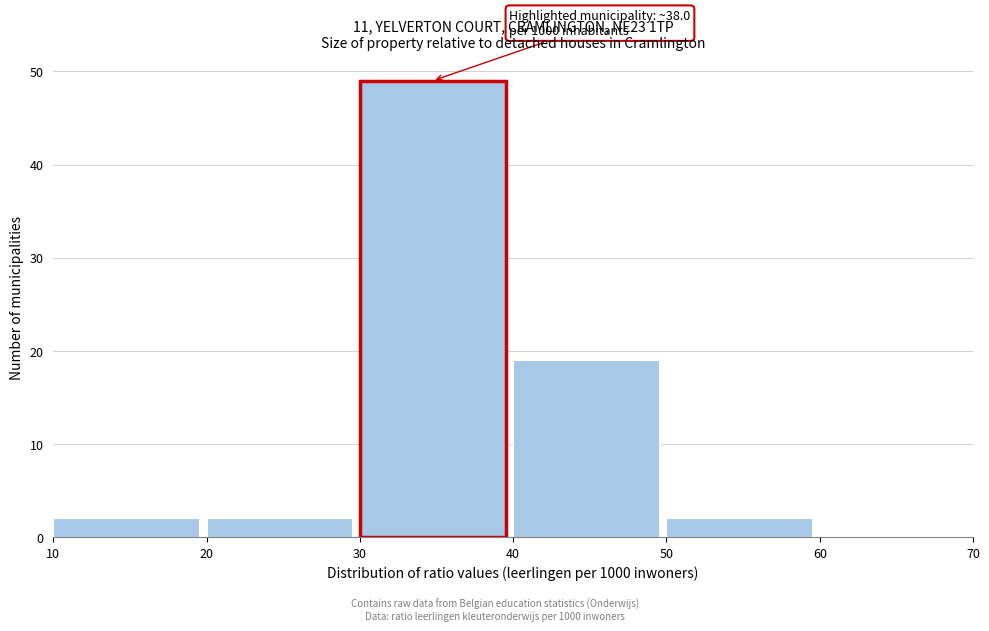

Over which range of the x-axis is the bar tallest?

30 to 40